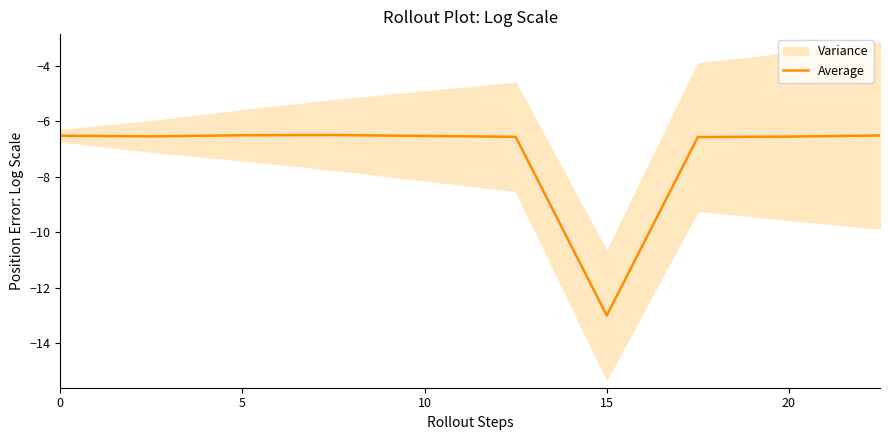

What is the greatest value displayed?

-6.5